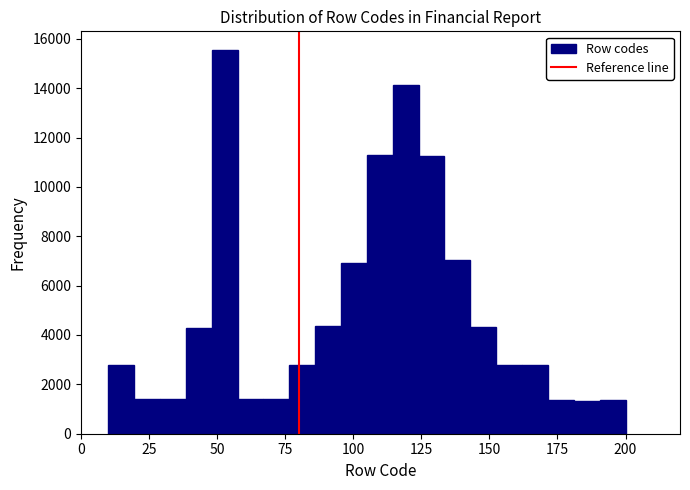

Read against the x-axis, roughly where is the centre of the tallest bar?

55